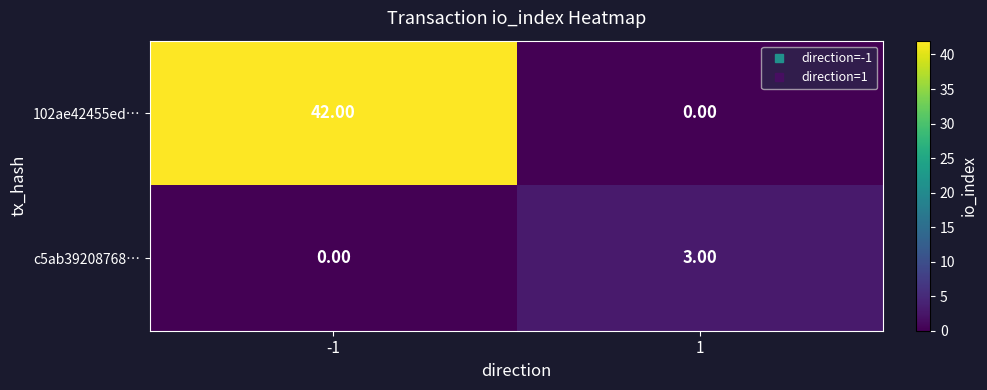

What is the sum of the 102ae42455ed… values at 1 and -1?

42